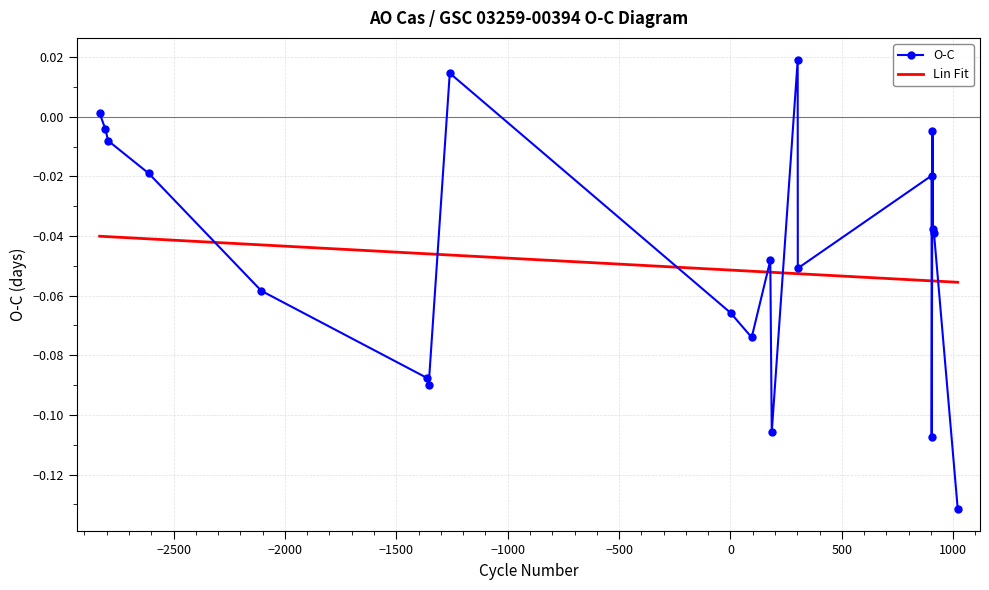

Which series has the widest spread of values?

O-C